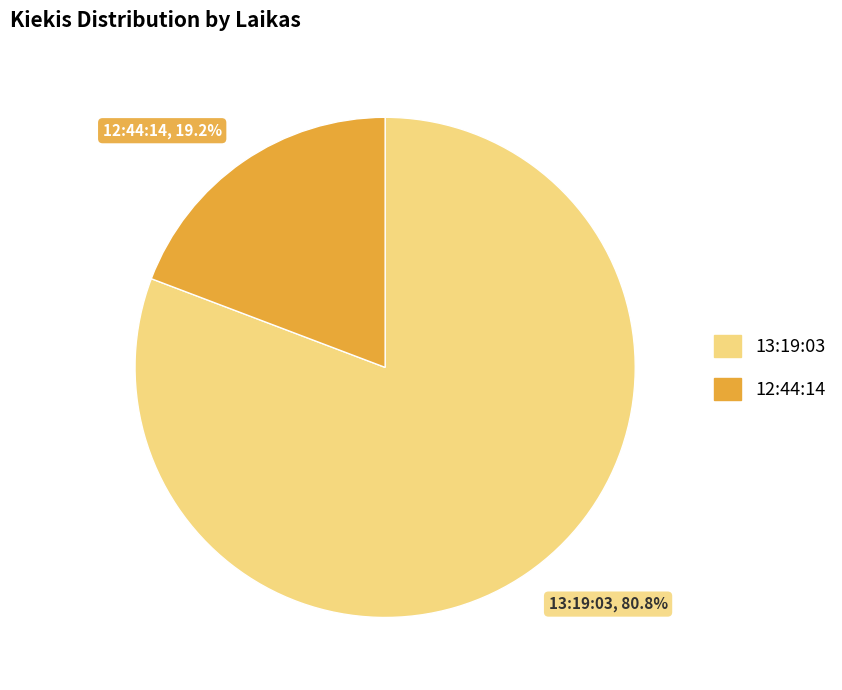

How many slices are in this pie chart?

2